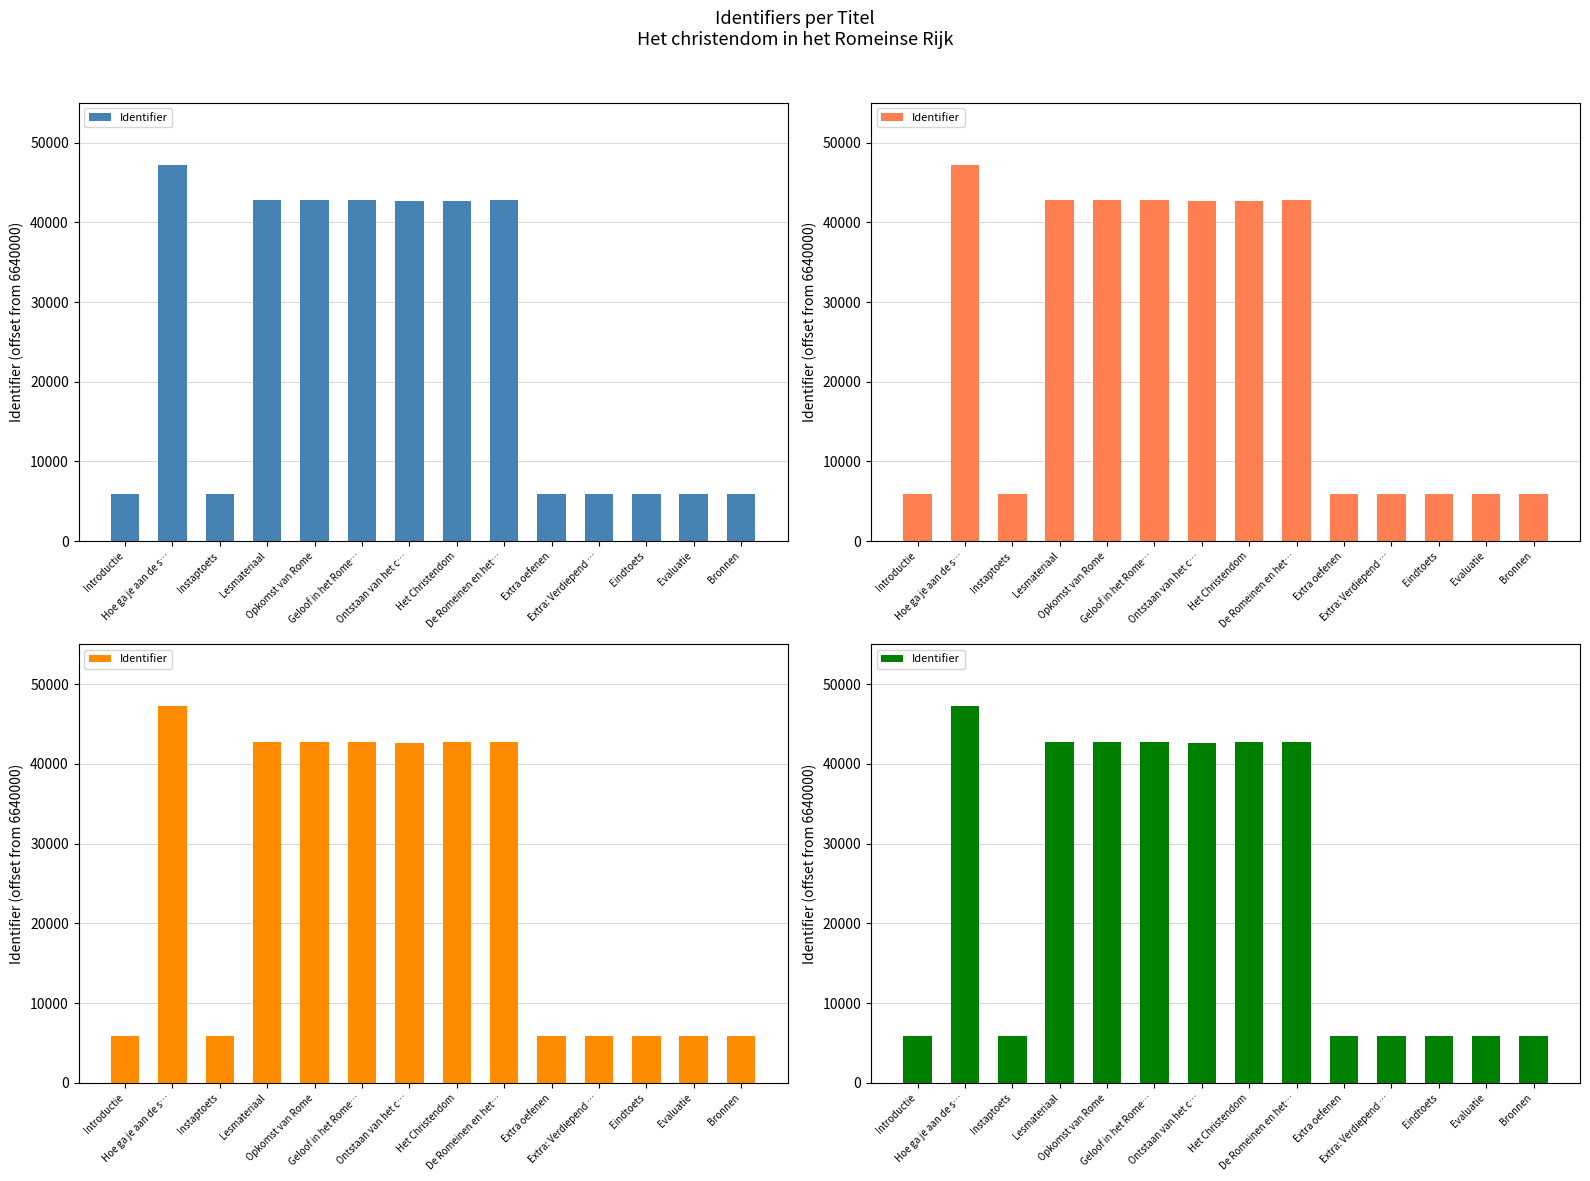

How many categories are shown in the chart?

14